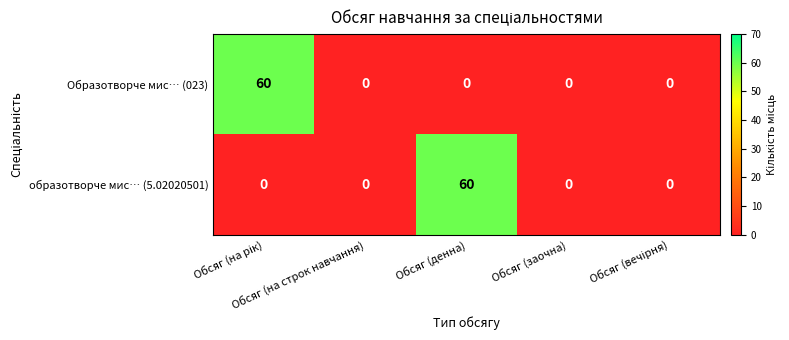

What is the difference between the maximum and minimum values in the образотворче мис… (5.02020501) series?

60